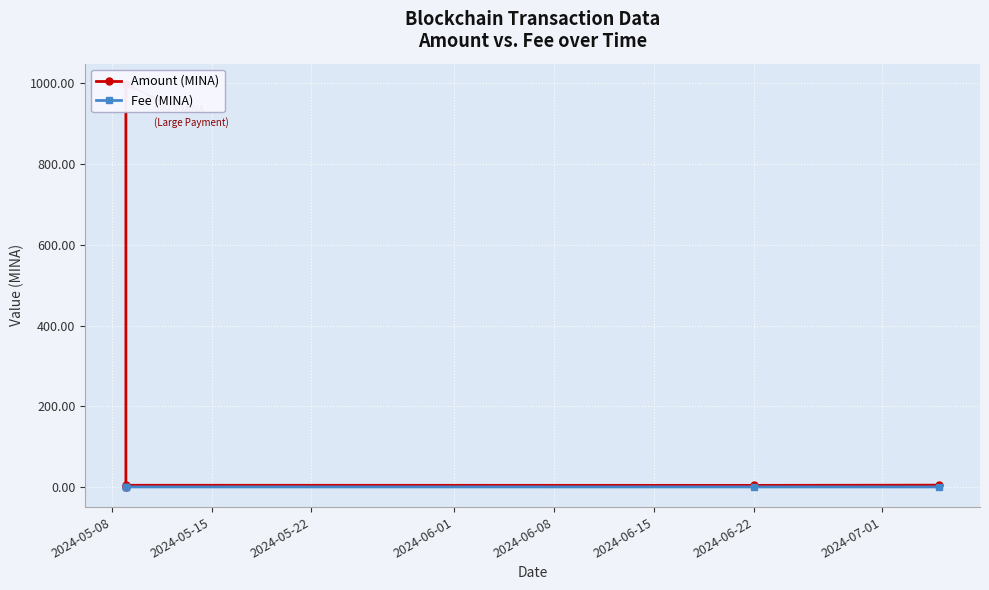

The Fee (MINA) series shows 0.0 at 2024-05-22. True or false?

False